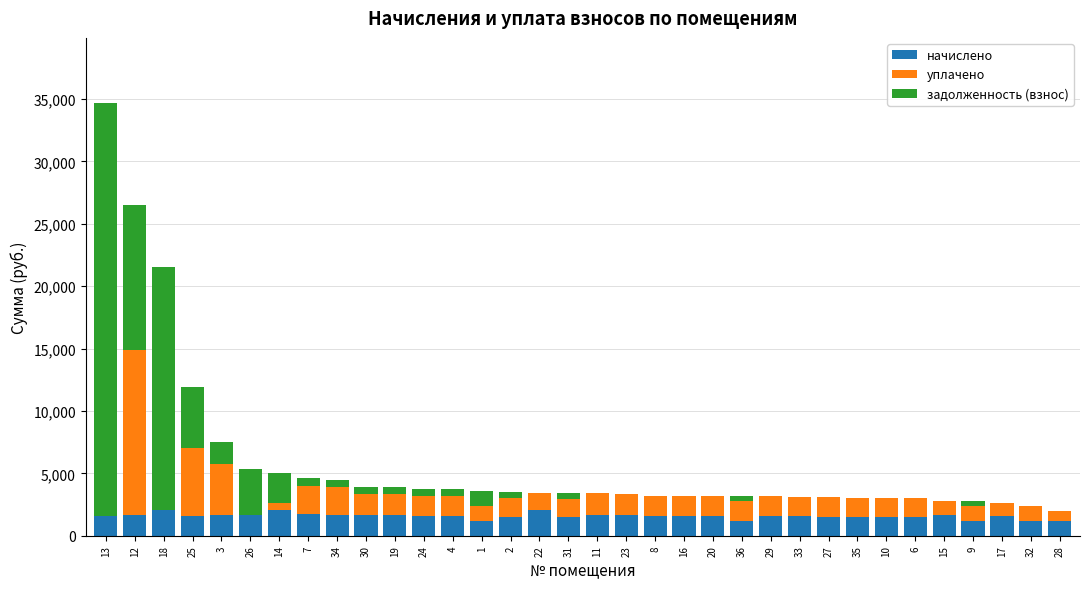

What is the highest value of the начислено series?

2061.1